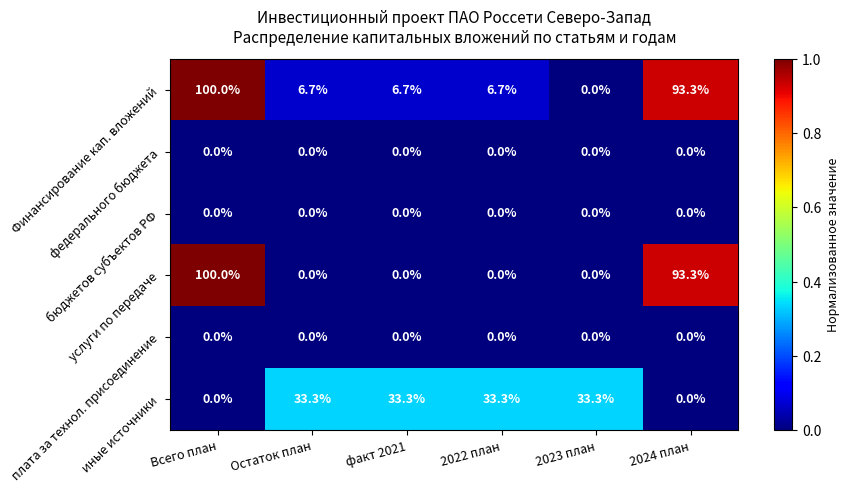

What is the difference between the maximum and minimum values in the иные источники series?

33.3